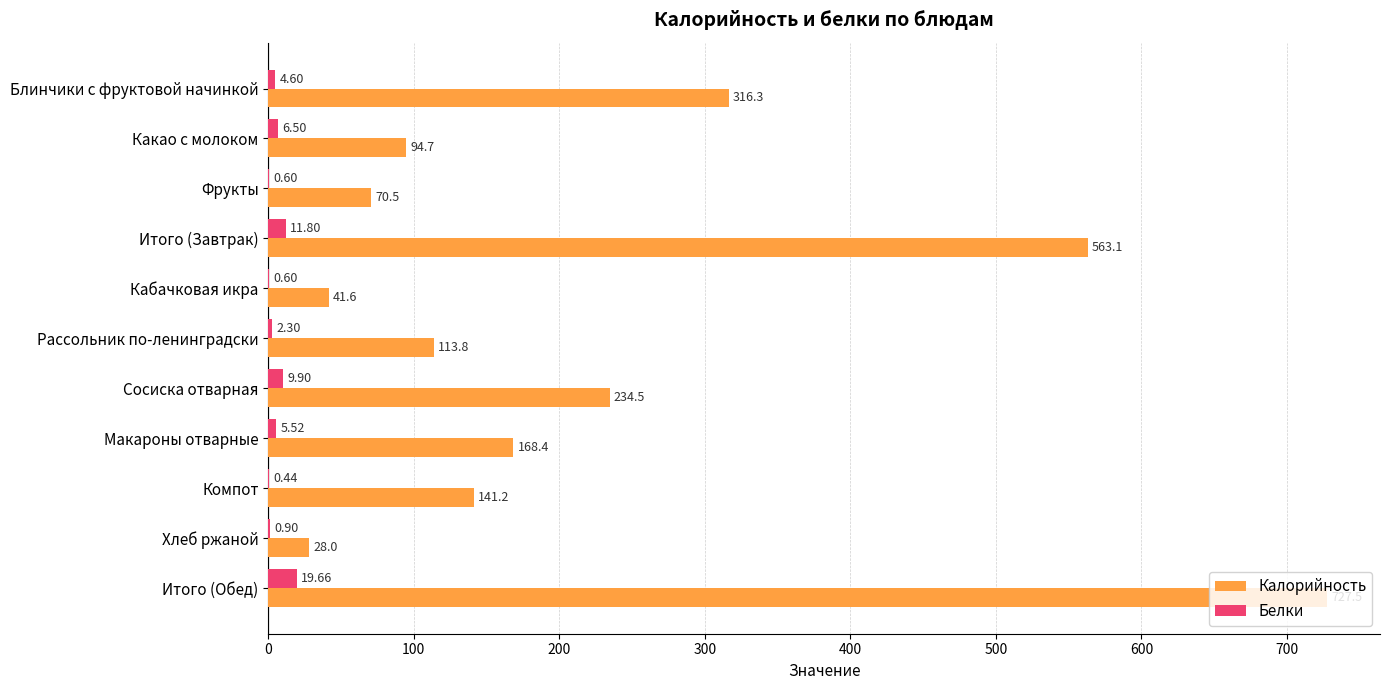

At which category is the sum across all series the highest?

Итого (Обед)